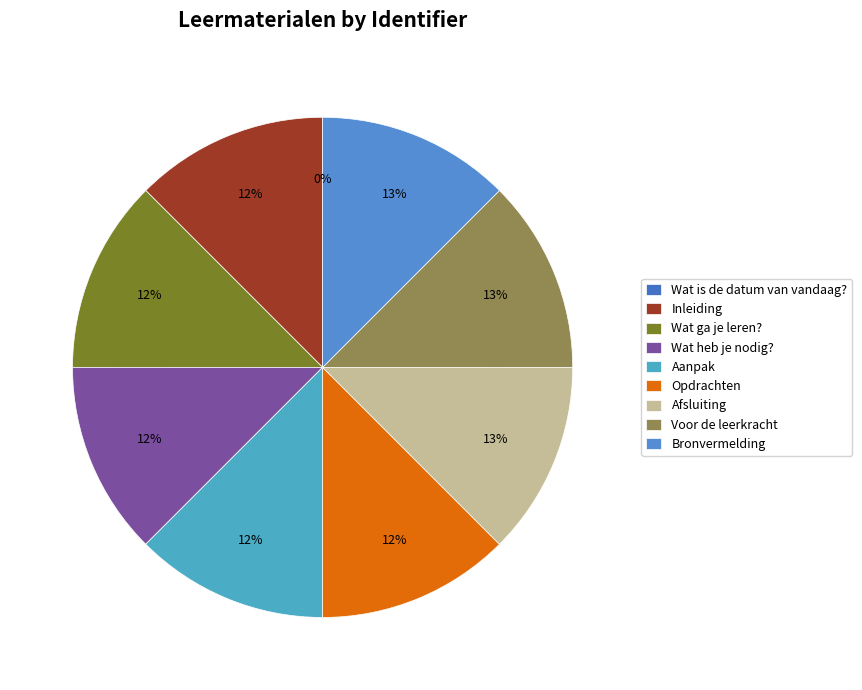

Count the number of slices in the pie.

9